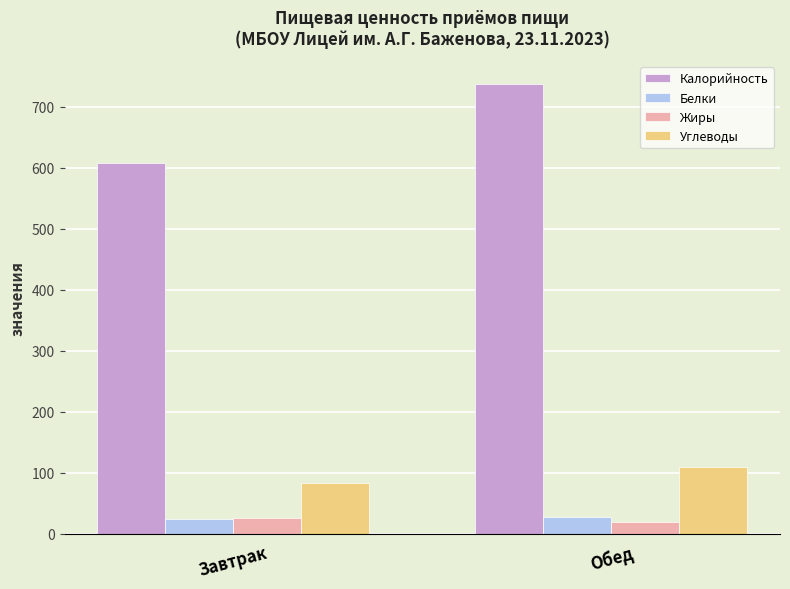

Which series has the widest spread of values?

Калорийность